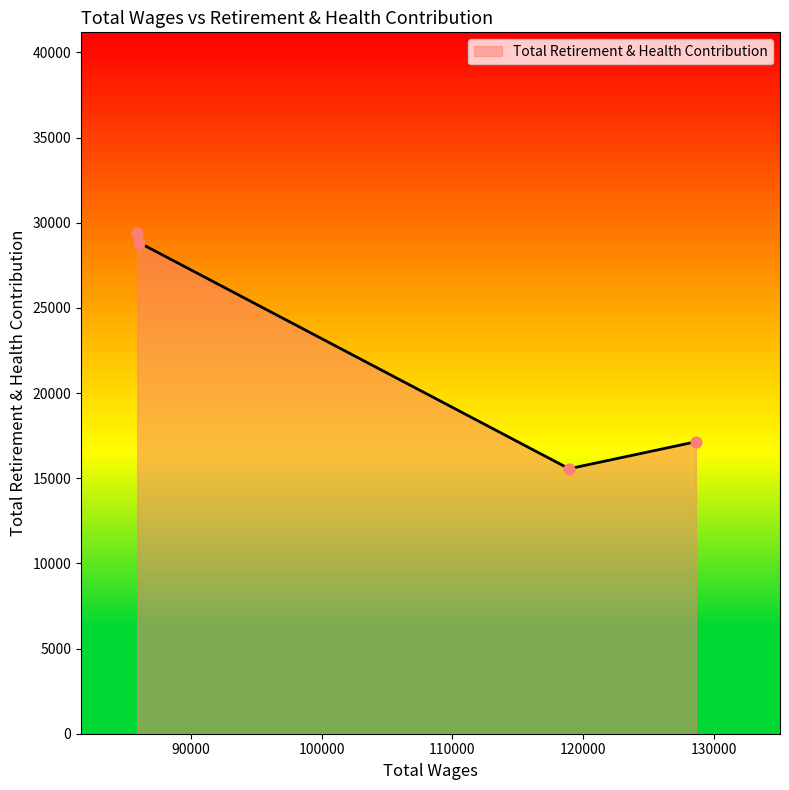

True or false: there are more than 1 points higher than both neighbors.

False